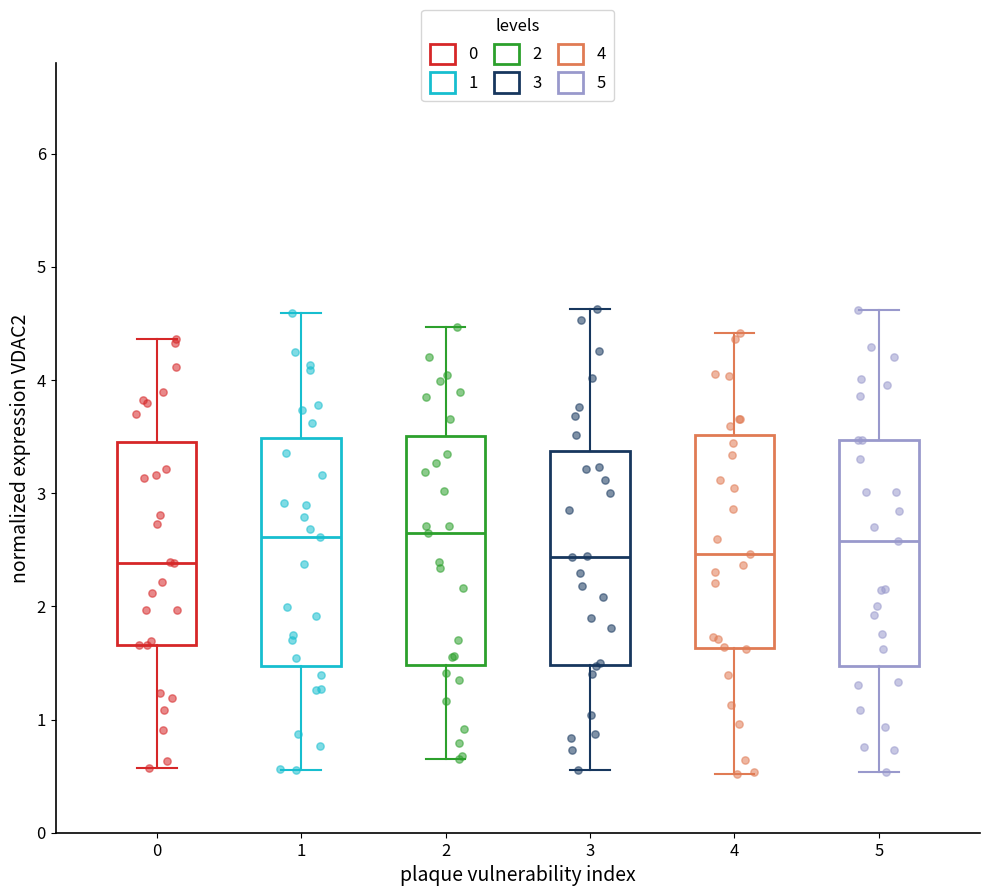

Reading left to right, transcribe this box plot: for each box, give where its median line is, the range the box spans, and where its two whiskers end, as read against the y-axis. The values are not printed on the chart, so give them approximately, as read against the axis.

0: median 2.4, box 1.7 to 3.5, whiskers 0.6 to 4.4
1: median 2.6, box 1.5 to 3.5, whiskers 0.6 to 4.6
2: median 2.7, box 1.5 to 3.5, whiskers 0.7 to 4.5
3: median 2.4, box 1.5 to 3.4, whiskers 0.6 to 4.6
4: median 2.5, box 1.6 to 3.5, whiskers 0.5 to 4.4
5: median 2.6, box 1.5 to 3.5, whiskers 0.5 to 4.6